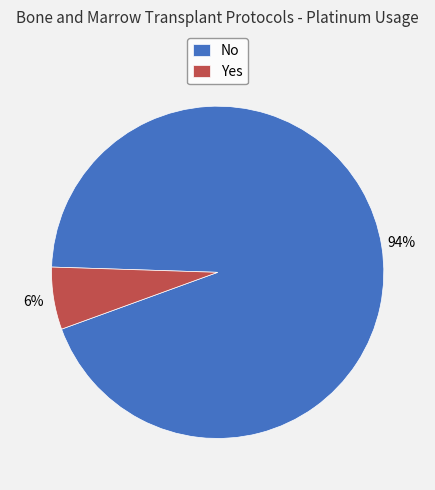

To the nearest percent, what is the difference between the No and Yes slice percentages?

88%